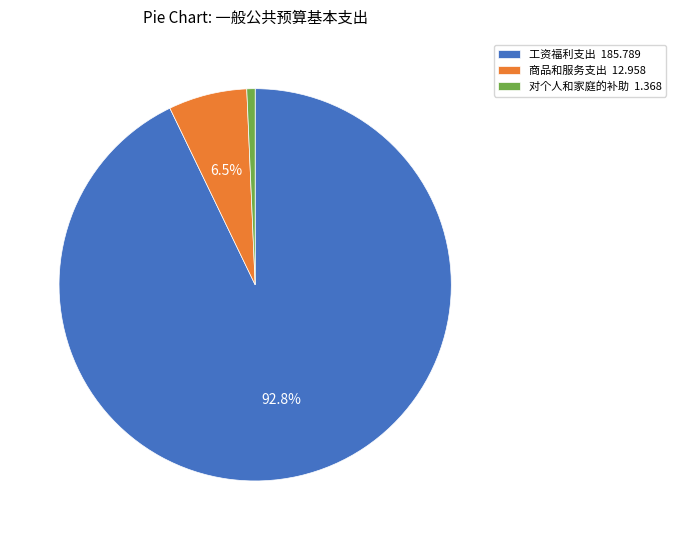

Does 对个人和家庭的补助 represent more than half of the total?

No